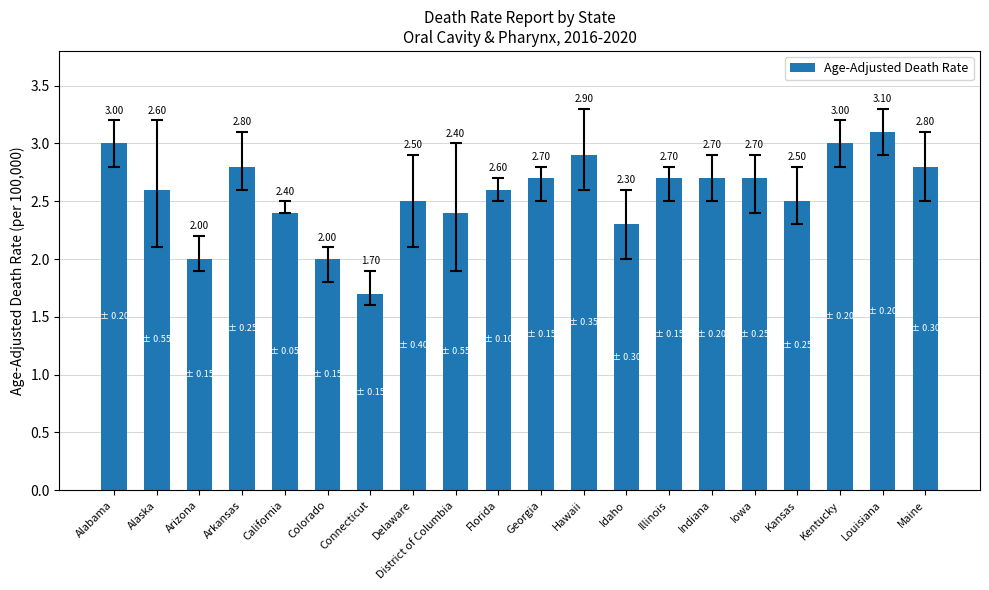

What is the difference between the values at Georgia and California?

0.3